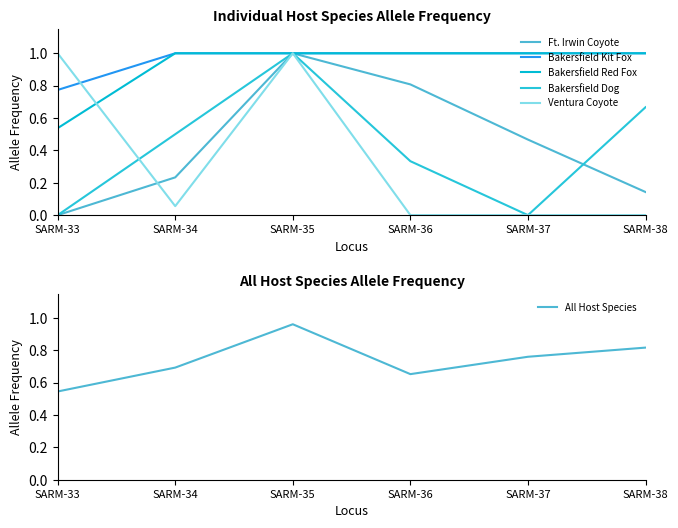

Reading left to right, extract all data points from this chart.

Ft. Irwin Coyote: 0.0	0.2	1.0	0.8	0.5	0.1
Bakersfield Kit Fox: 0.8	1.0	1.0	1.0	1.0	1.0
Bakersfield Red Fox: 0.5	1.0	1.0	1.0	1.0	1.0
Bakersfield Dog: 0.0	0.5	1.0	0.3	0.0	0.7
Ventura Coyote: 1.0	0.1	1.0	0.0	0.0	0.0
All Host Species: 0.5	0.7	1.0	0.7	0.8	0.8